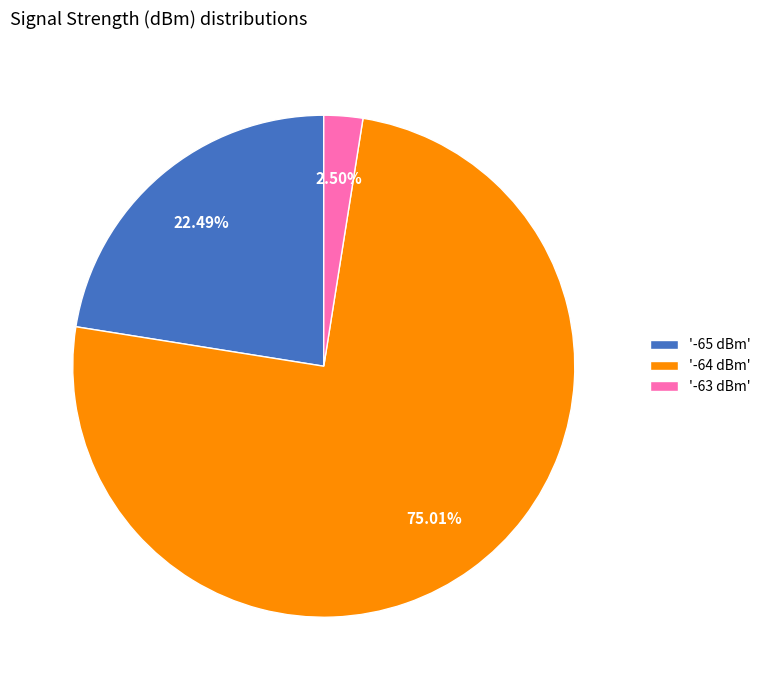

What is the largest slice in the pie chart?

'-64 dBm'